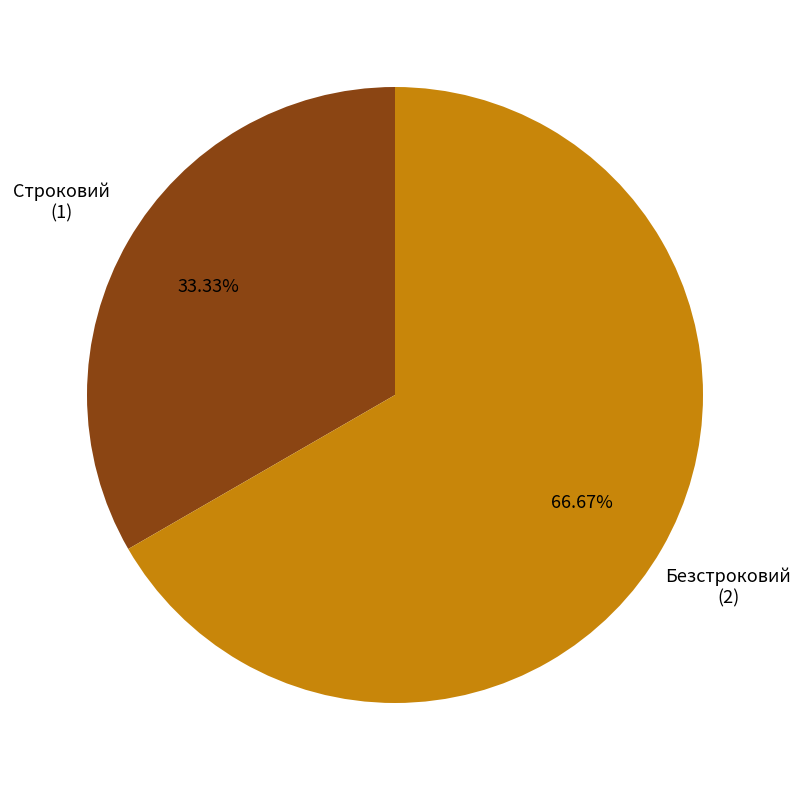

Is the sum of Строковий and Безстроковий greater than half?

Yes